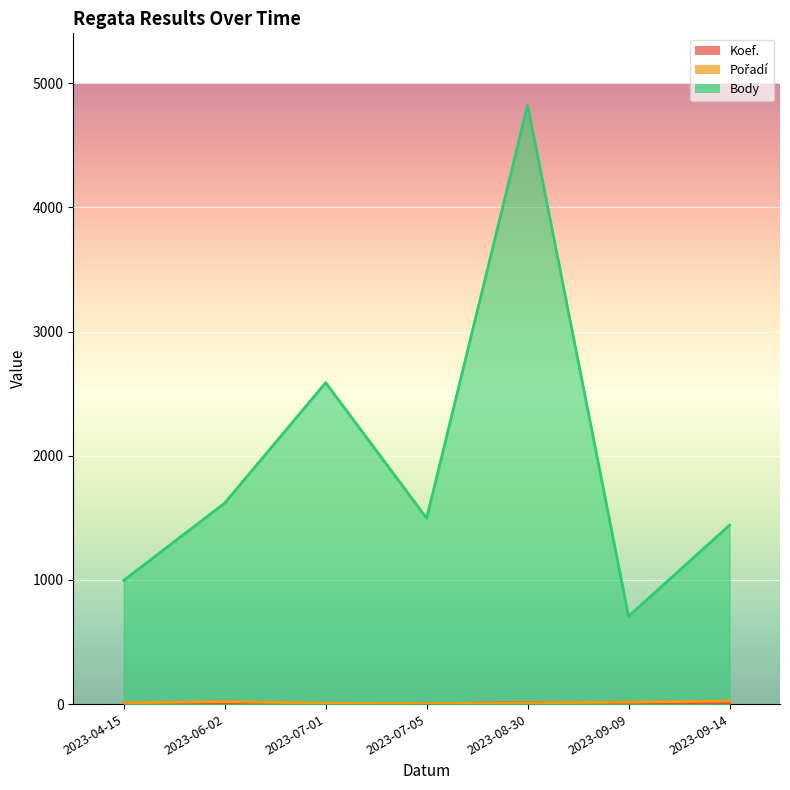

At how many categories does at least one series exceed 269?

7